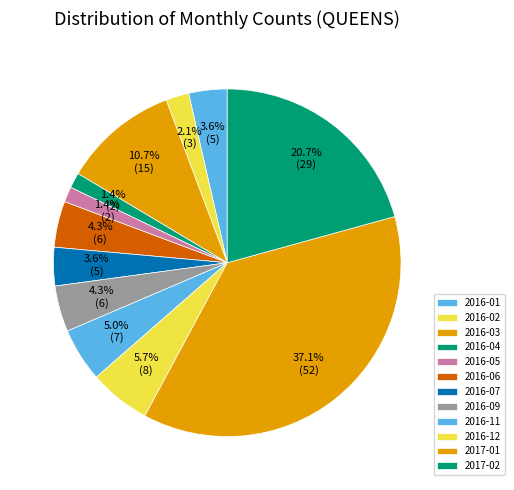

Which category has the biggest portion of the pie?

2017-01